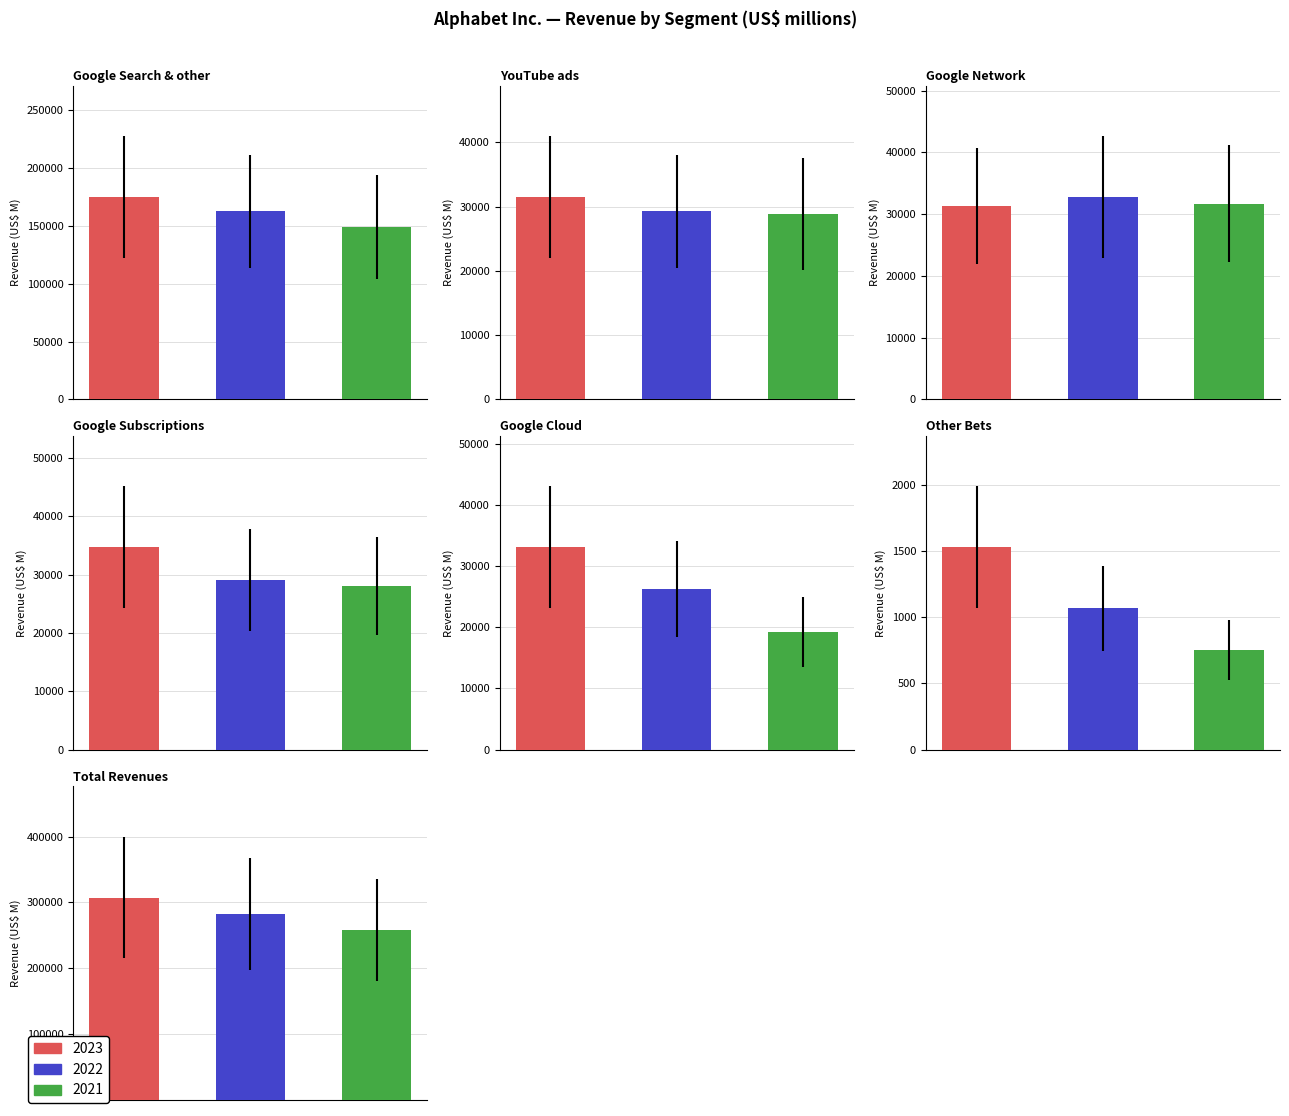

True or false: 2022 has a value of 32780 at Google Network.

True